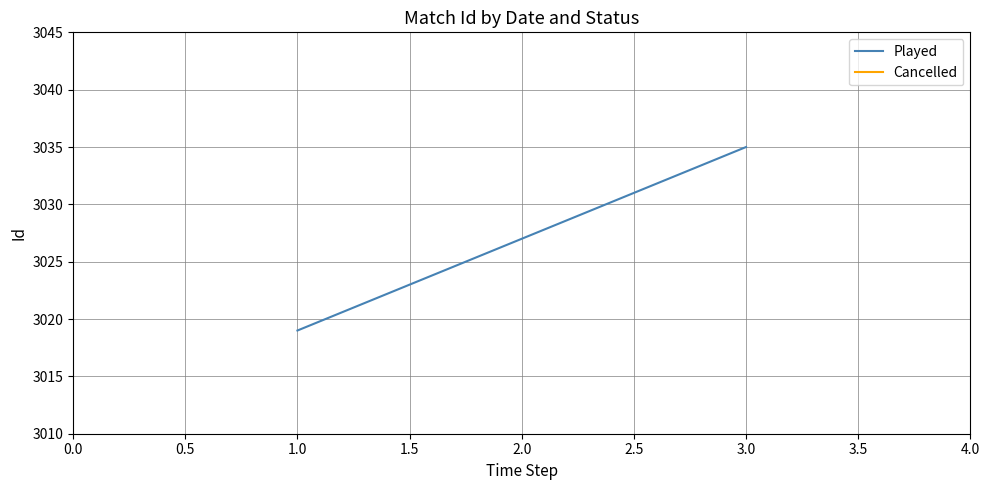

Is this an area chart (filled region under the line)?

No